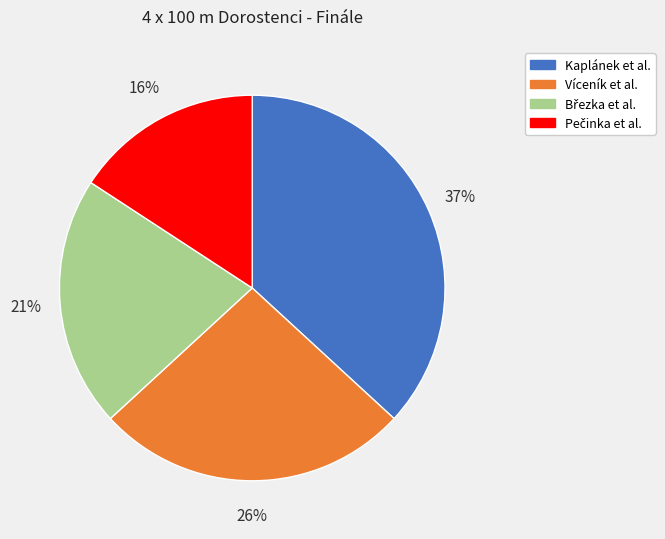

Is there a majority slice in this chart?

No